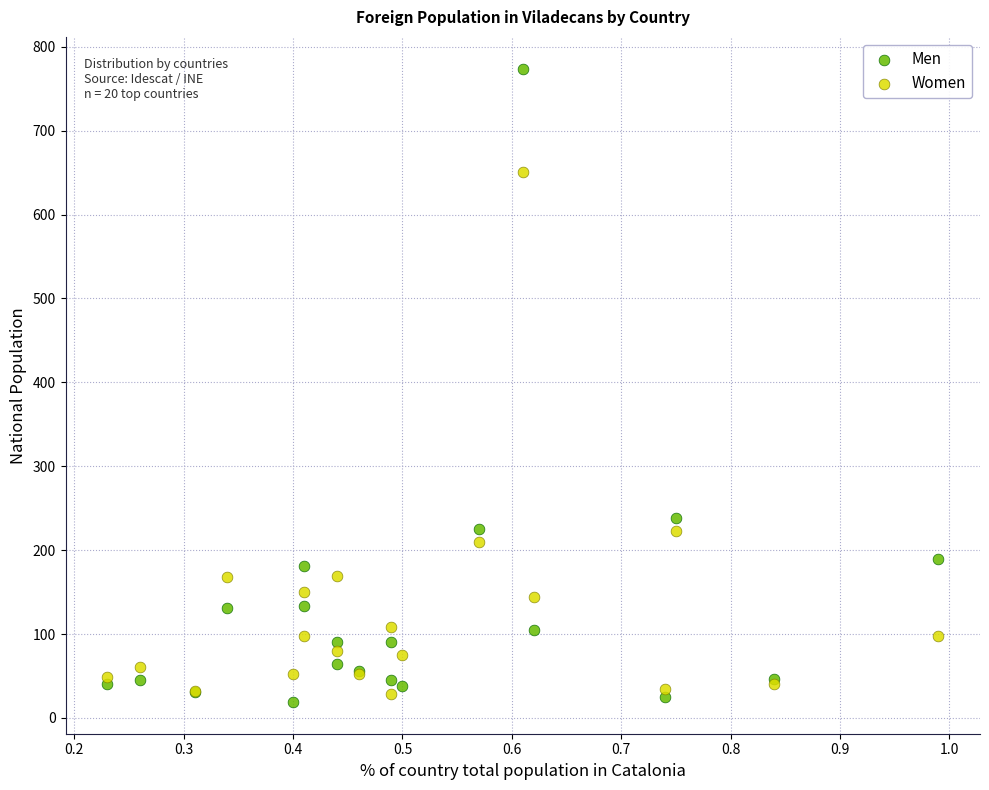

Which series reaches the maximum Y coordinate?

Men